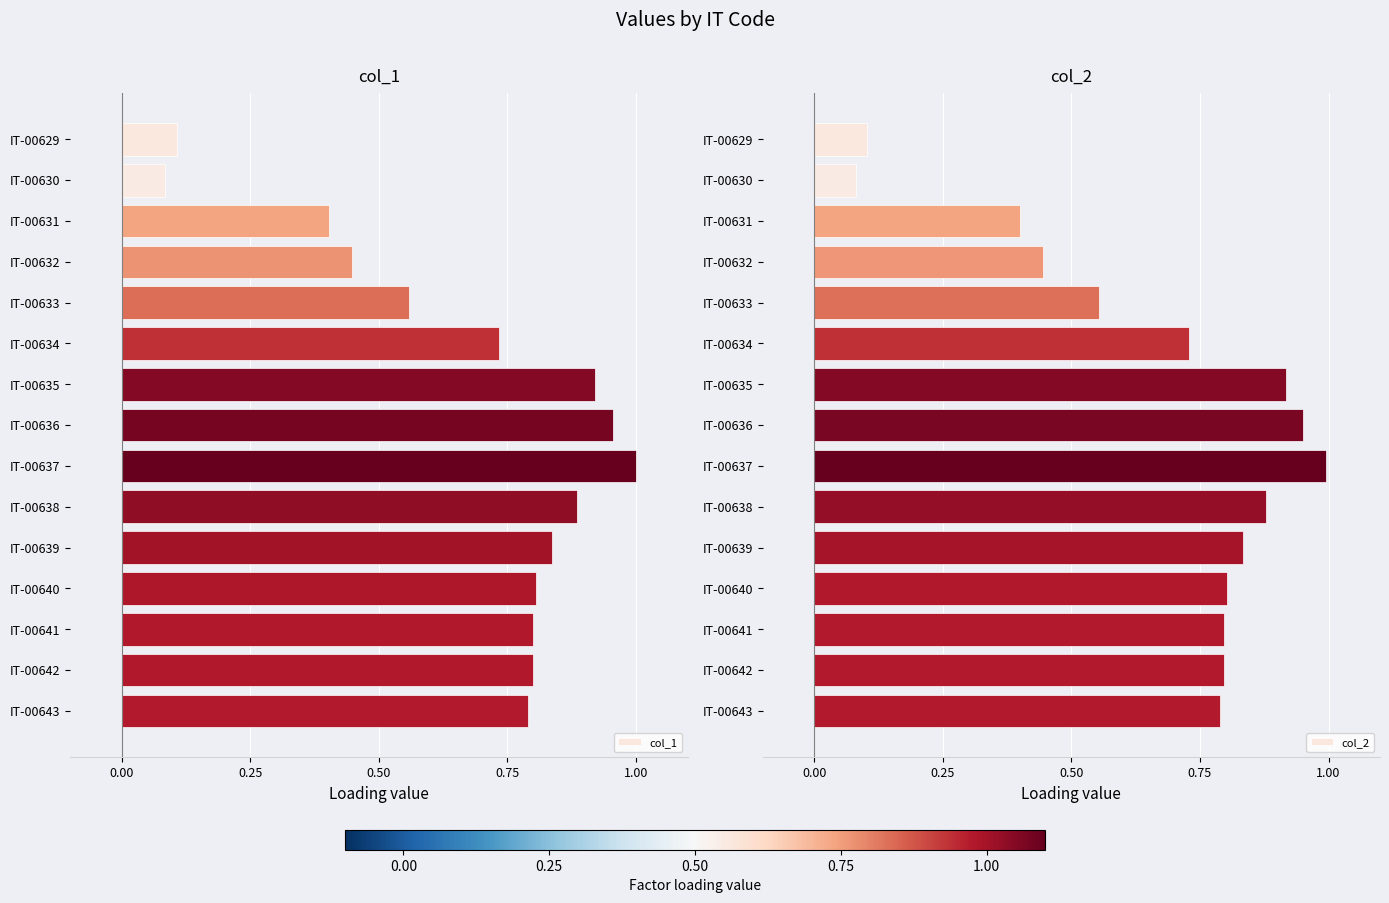

The value of col_1 at IT-00643 is 0.2. True or false?

False